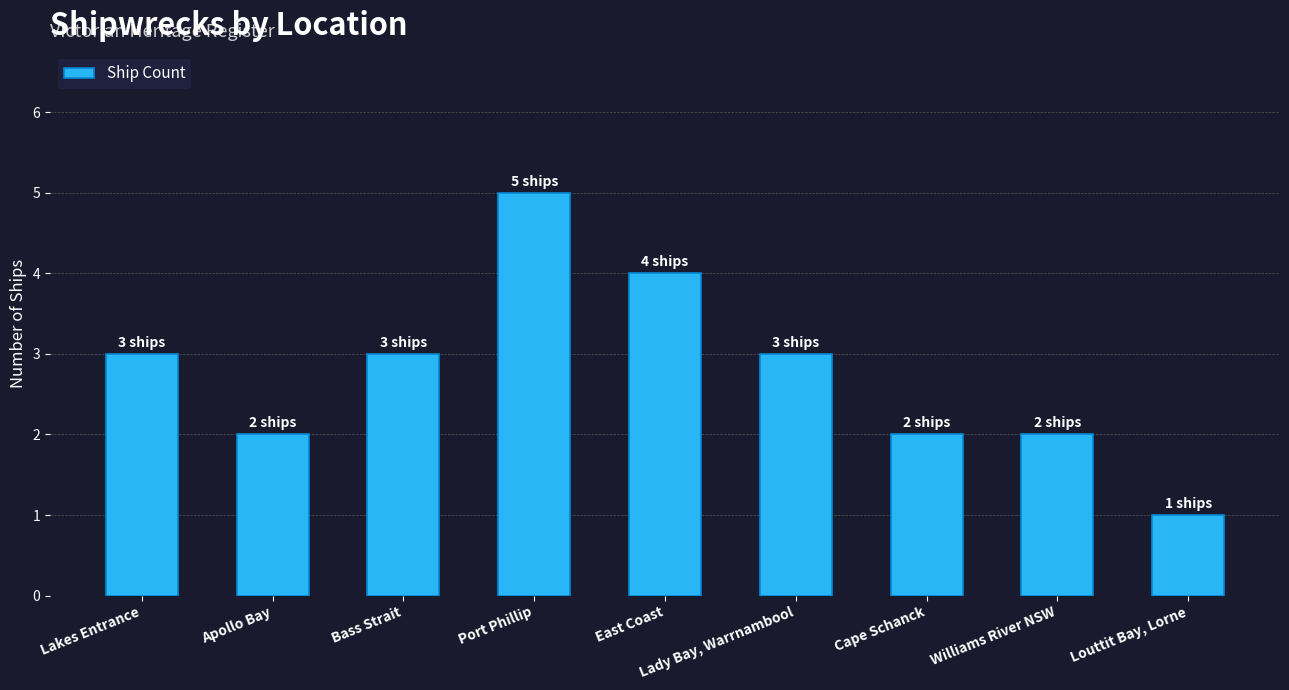

What is the approximate value at Bass Strait?

3